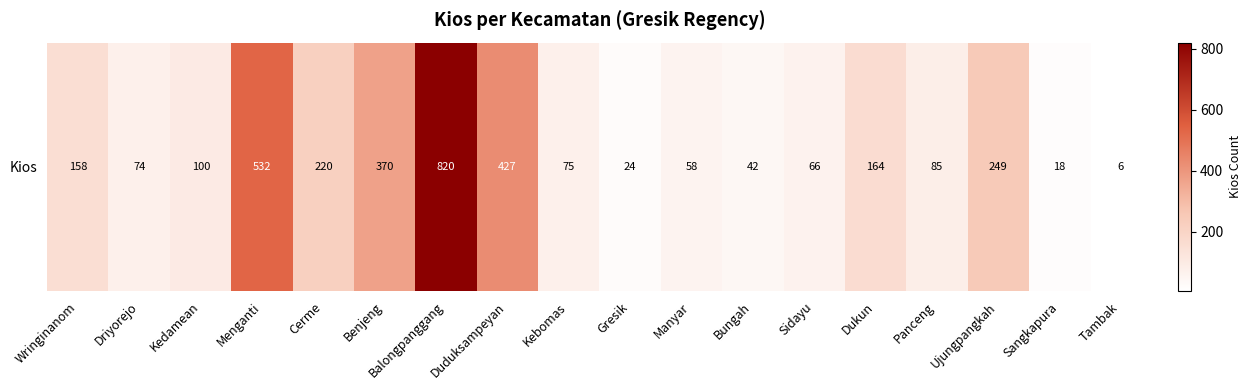

The chart shows a value of 32 at Sidayu. True or false?

False